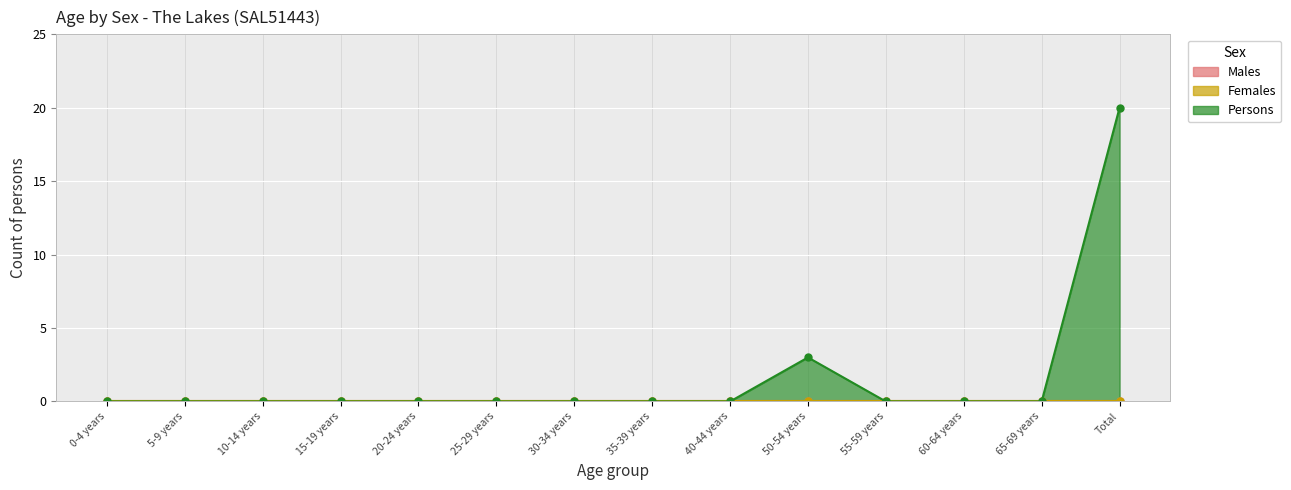

What is the maximum value shown in the chart?

20